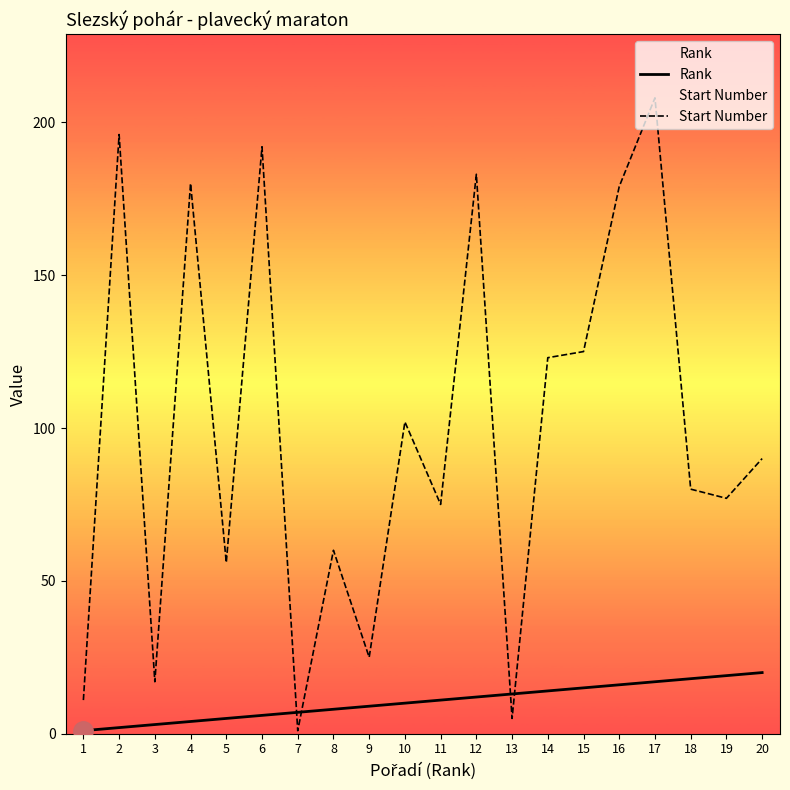

What is the lowest value of the Start Number series?

1